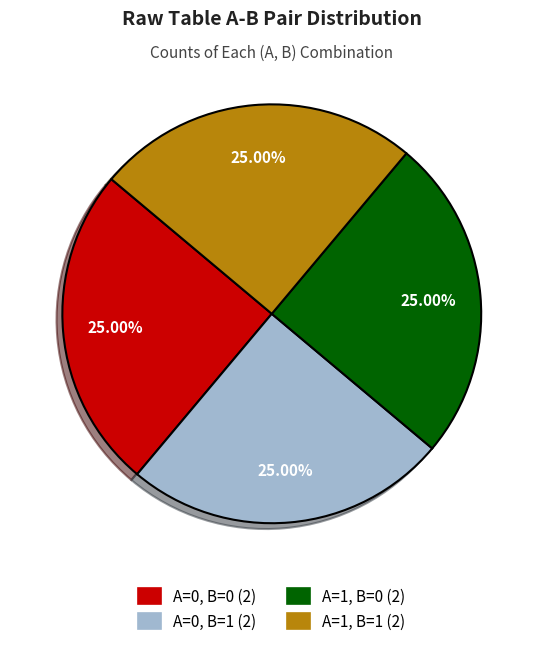

Does any single category account for the majority?

No